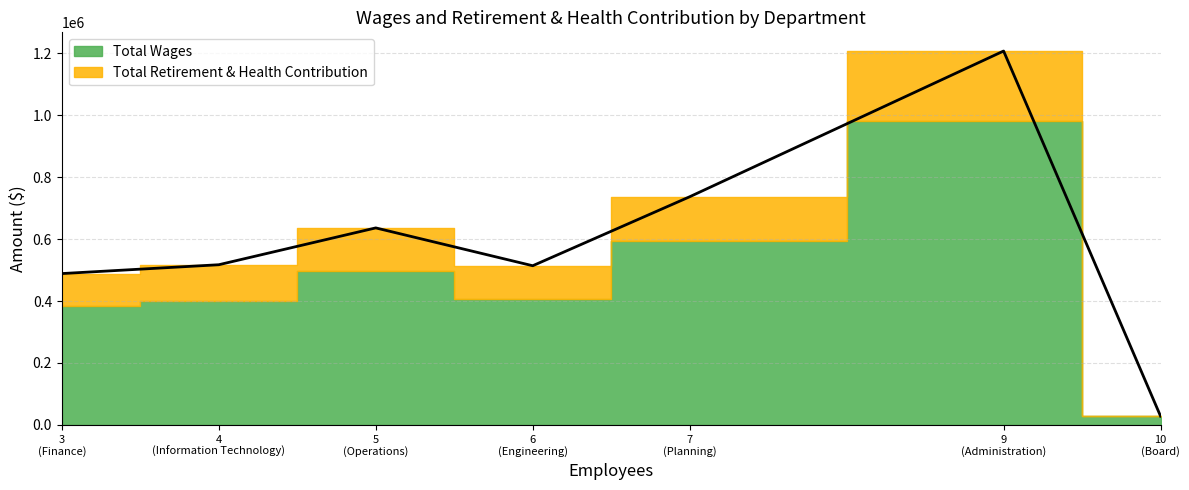

True or false: Total Wages and Total Retirement & Health Contribution cross at least once.

False